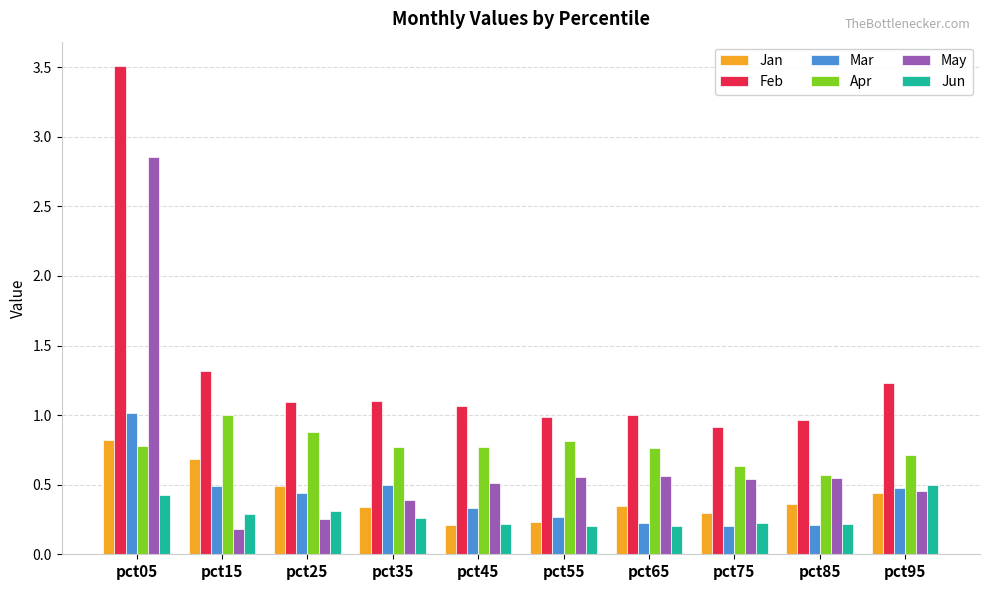

What are all the series names shown in the legend?

Jan, Feb, Mar, Apr, May, Jun